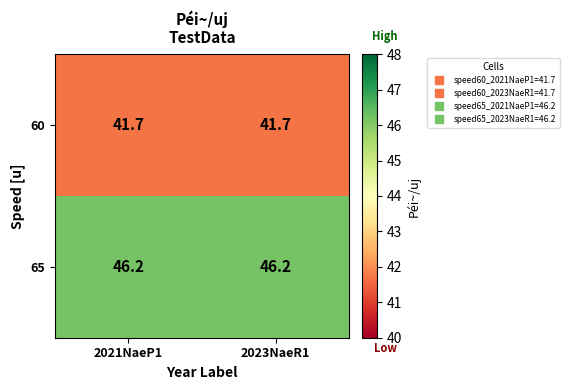

List the series in order of their overall mean, highest first.

65, 60